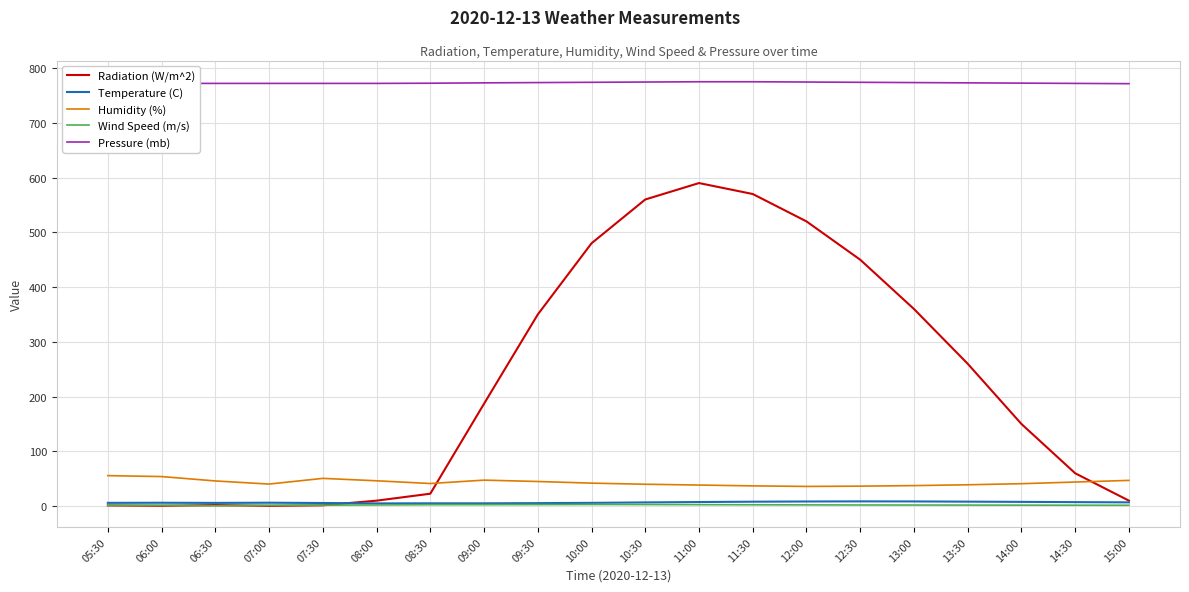

What is the sum of the Pressure (mb) values at 06:30 and 10:00?

1546.0